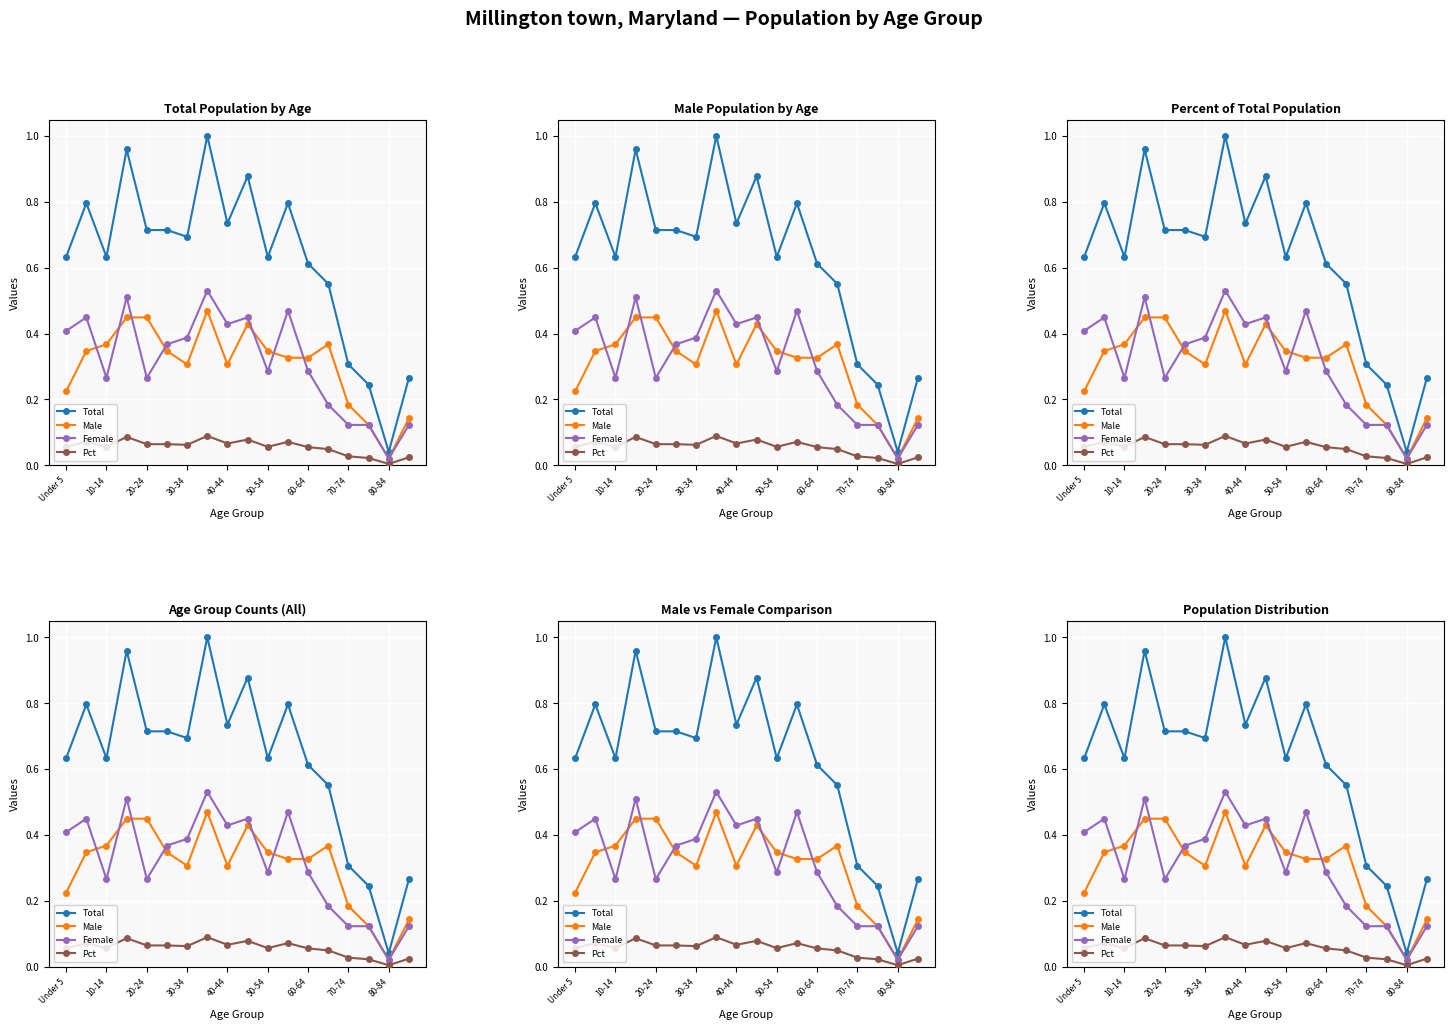

What are all the series names shown in the legend?

Total, Male, Female, Pct